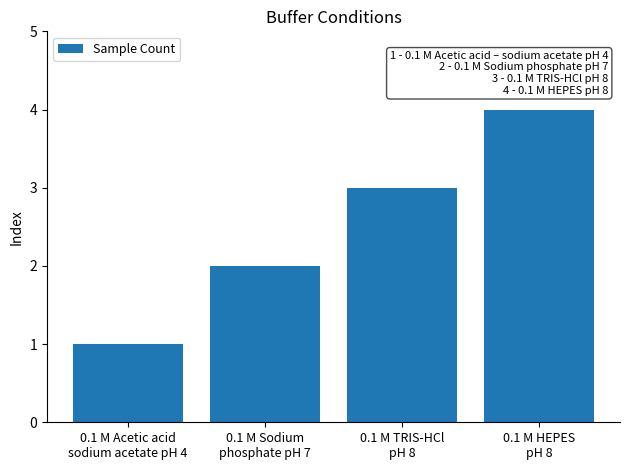

What is the greatest value displayed?

4